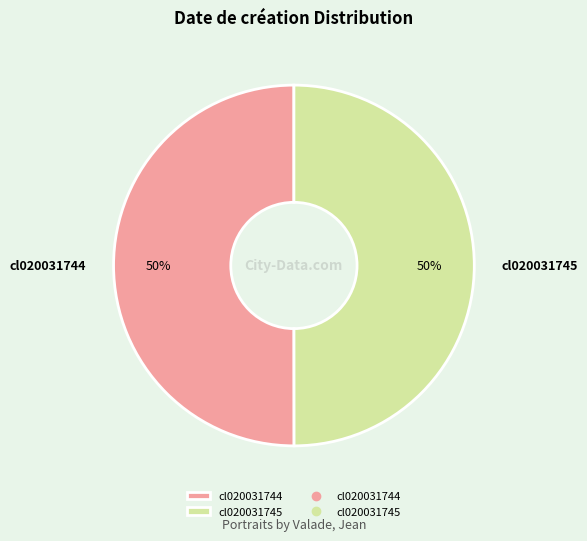

To the nearest percent, what is the average slice percentage?

50%